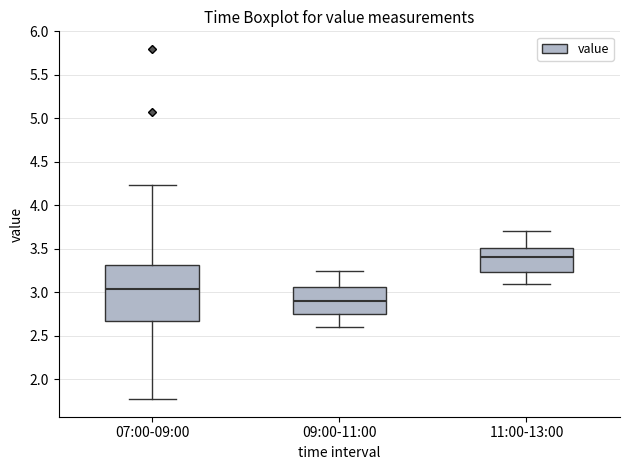

Reading left to right, read every box against the y-axis: the position of its median line, the range the box covers, and the ends of its whiskers. The values are not printed on the chart, so give them approximately, as read against the axis.

07:00-09:00: median 3.05, box 2.65 to 3.30, whiskers 1.75 to 4.25
09:00-11:00: median 2.90, box 2.75 to 3.05, whiskers 2.60 to 3.25
11:00-13:00: median 3.40, box 3.25 to 3.50, whiskers 3.10 to 3.70